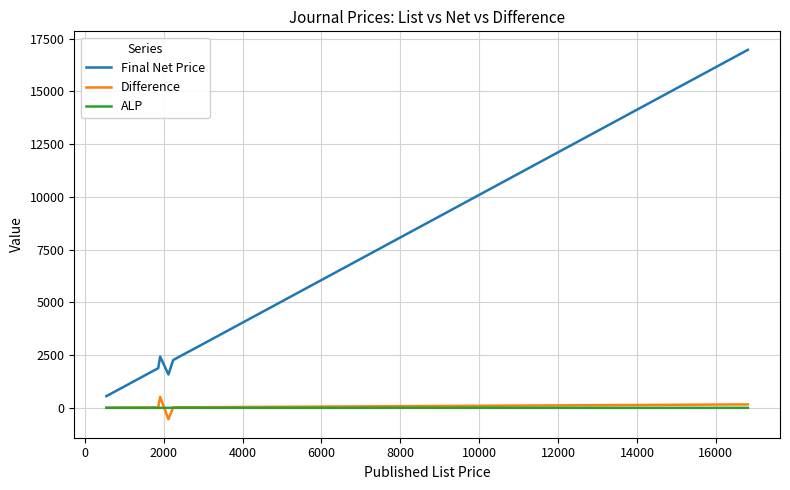

Which series has the widest spread of values?

Final Net Price